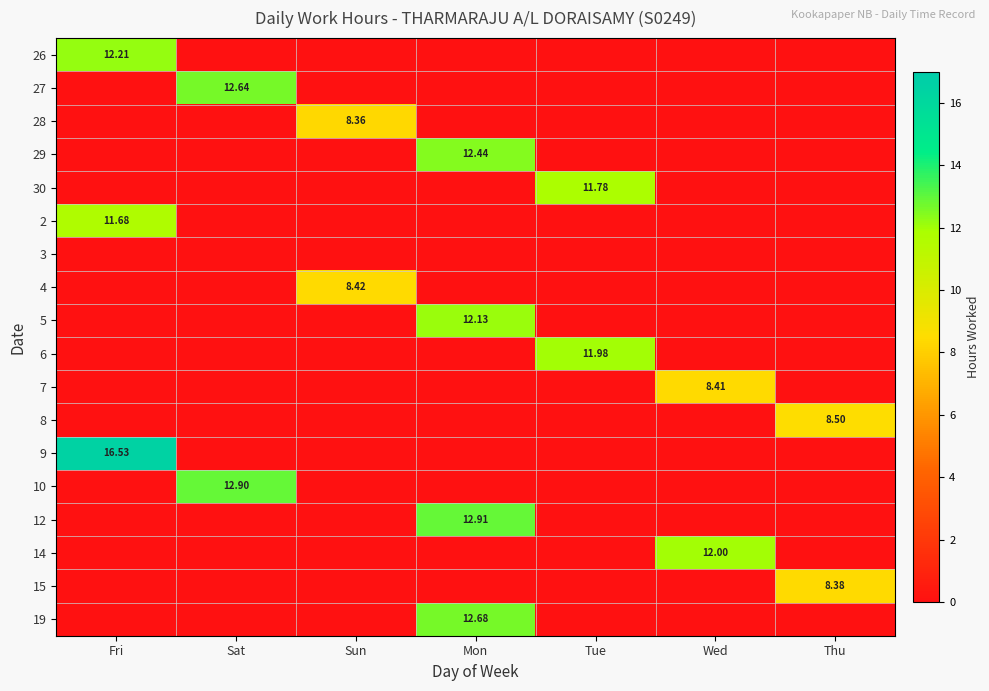

Is it true that 15 equals 5.3 at Thu?

False